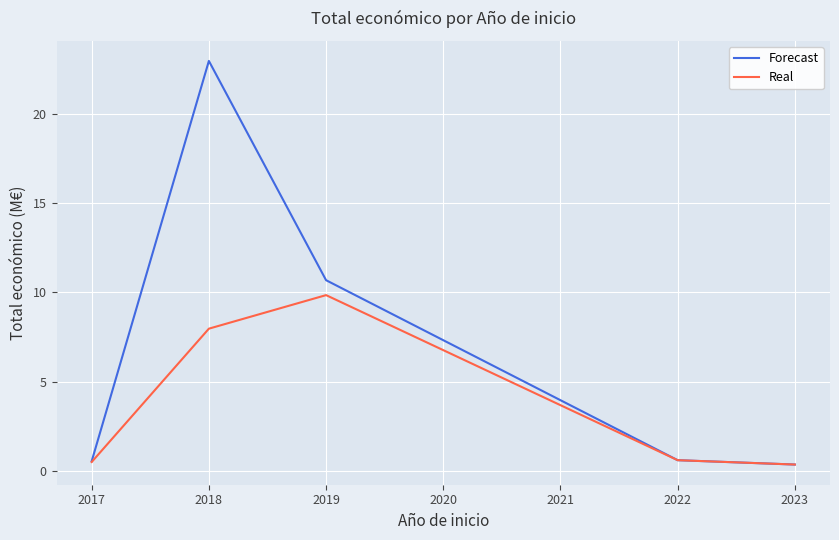

What is the approximate value of Real at 2018?

8.0